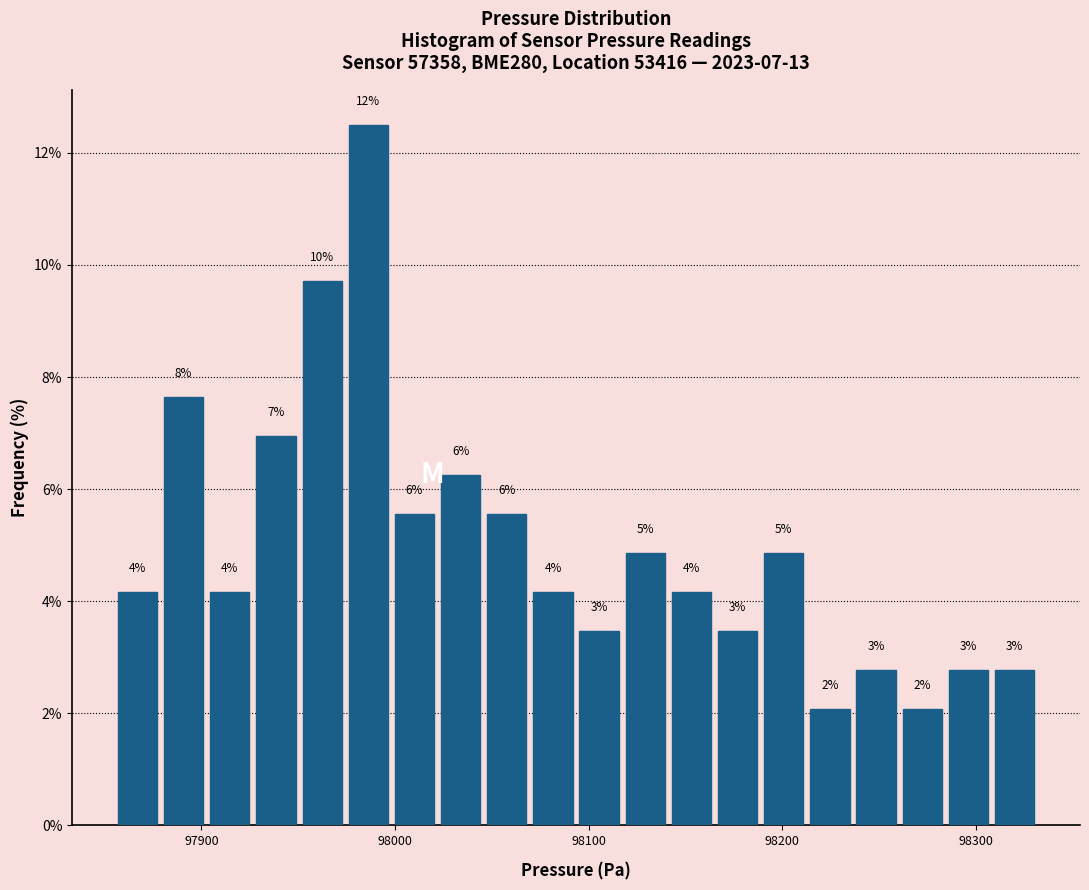

Around what value on the x-axis is the tallest bar? Give the approximate position of its centre, as read against the axis.

97990